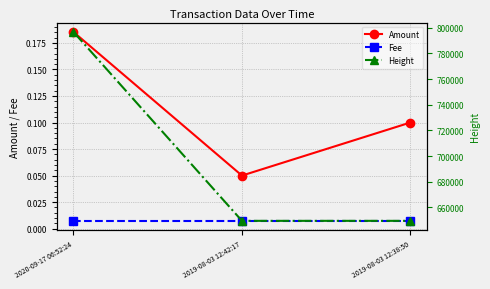

What are all the series names shown in the legend?

Amount, Fee, Height